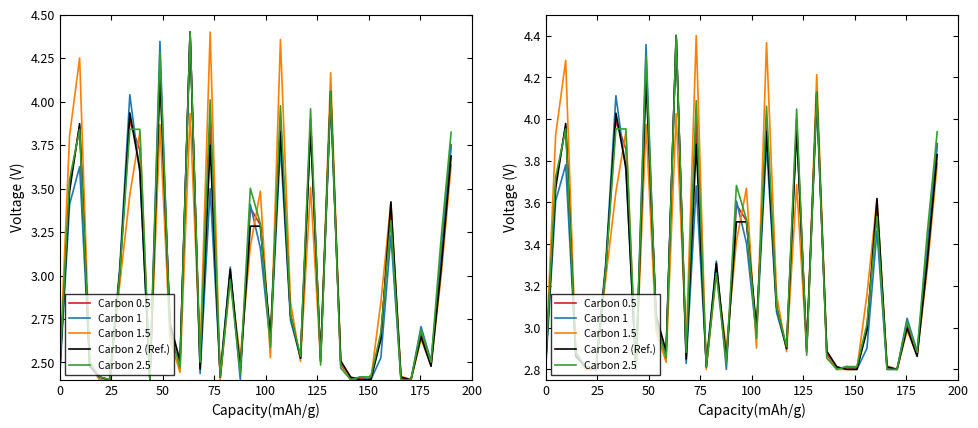

What is the difference between the maximum and minimum values in the Carbon 0.5 series?

1.6